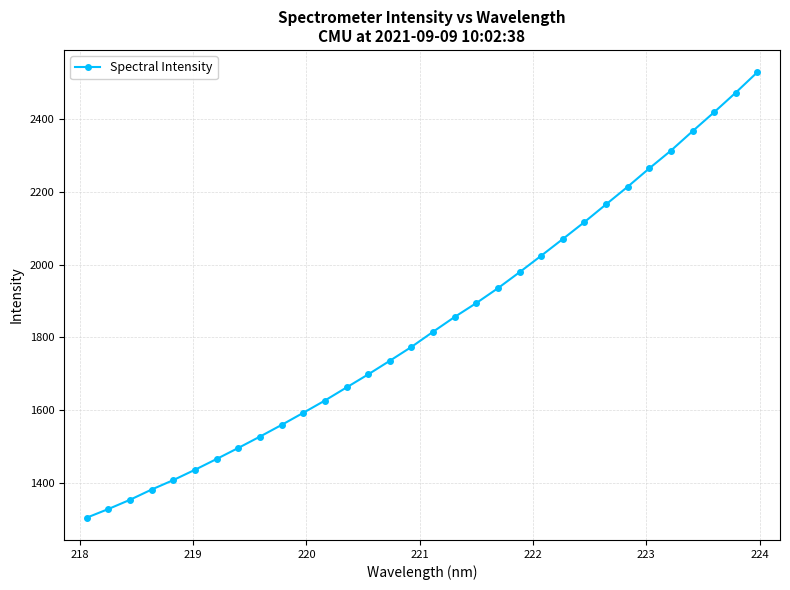

What is the greatest value displayed?

2530.0